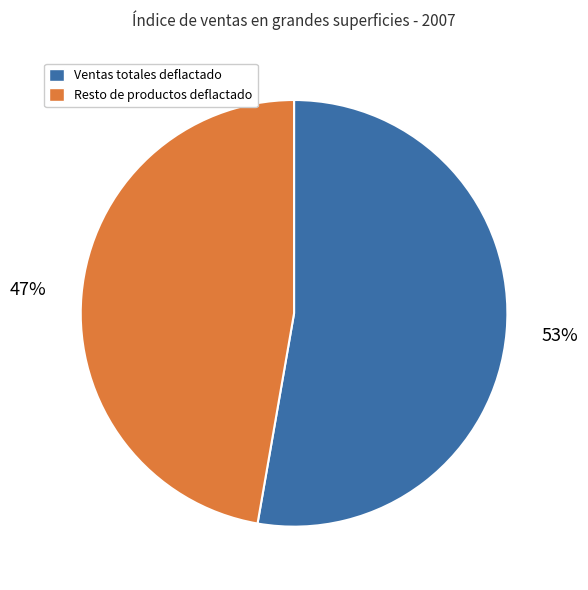

Is there any slice that represents more than half of the pie?

Yes